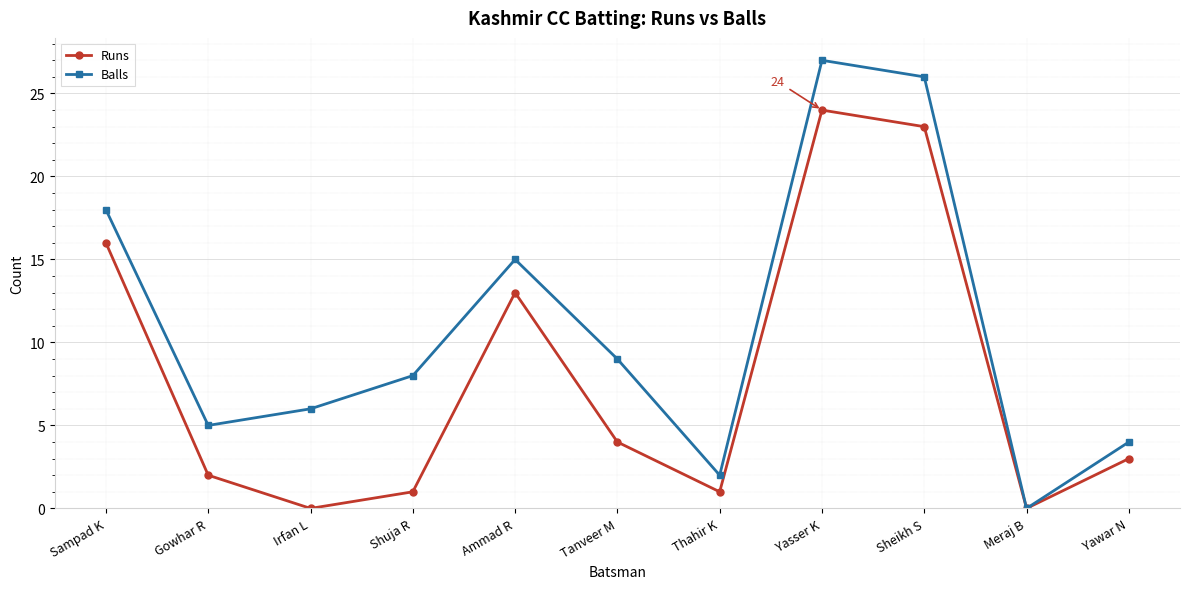

Which series has the largest total across all categories?

Balls